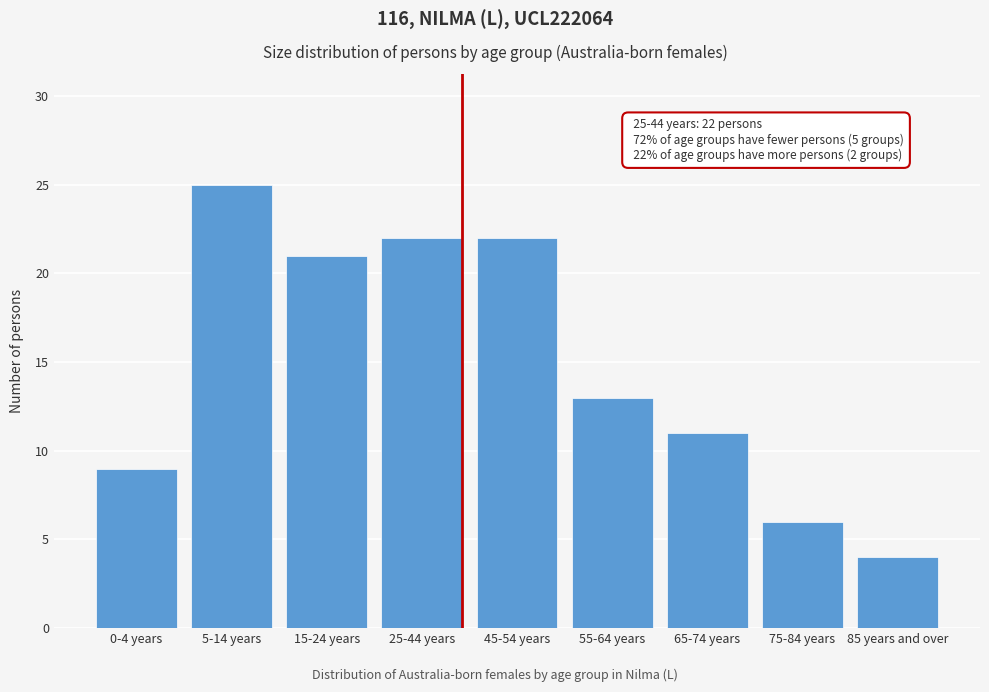

Reading left to right, extract all data points from this chart.

9	25	21	22	22	13	11	6	4